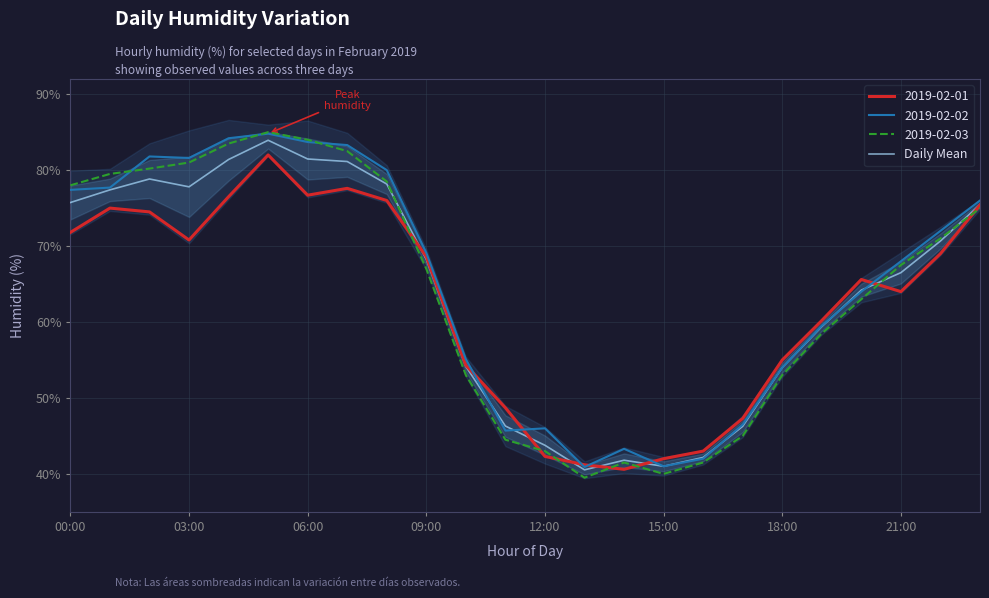

Does the chart have visible grid lines?

Yes